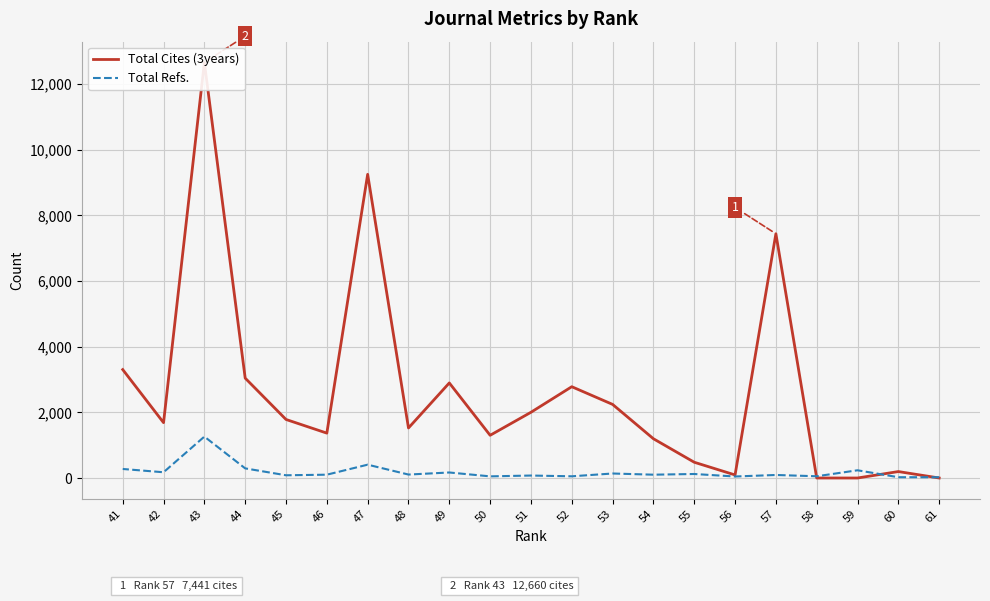

Reading left to right, what are all the values shown in this chart?

Total Cites (3years): 61=0	60=196	59=0	58=0	57=7441	56=93	55=480	54=1196	53=2242	52=2781	51=2002	50=1301	49=2896	48=1524	47=9251	46=1367	45=1783	44=3042	43=12660	42=1686	41=3303
Total Refs.: 61=23	60=24	59=235	58=53	57=92	56=46	55=122	54=101	53=137	52=52	51=75	50=50	49=168	48=105	47=406	46=101	45=83	44=293	43=1261	42=175	41=275